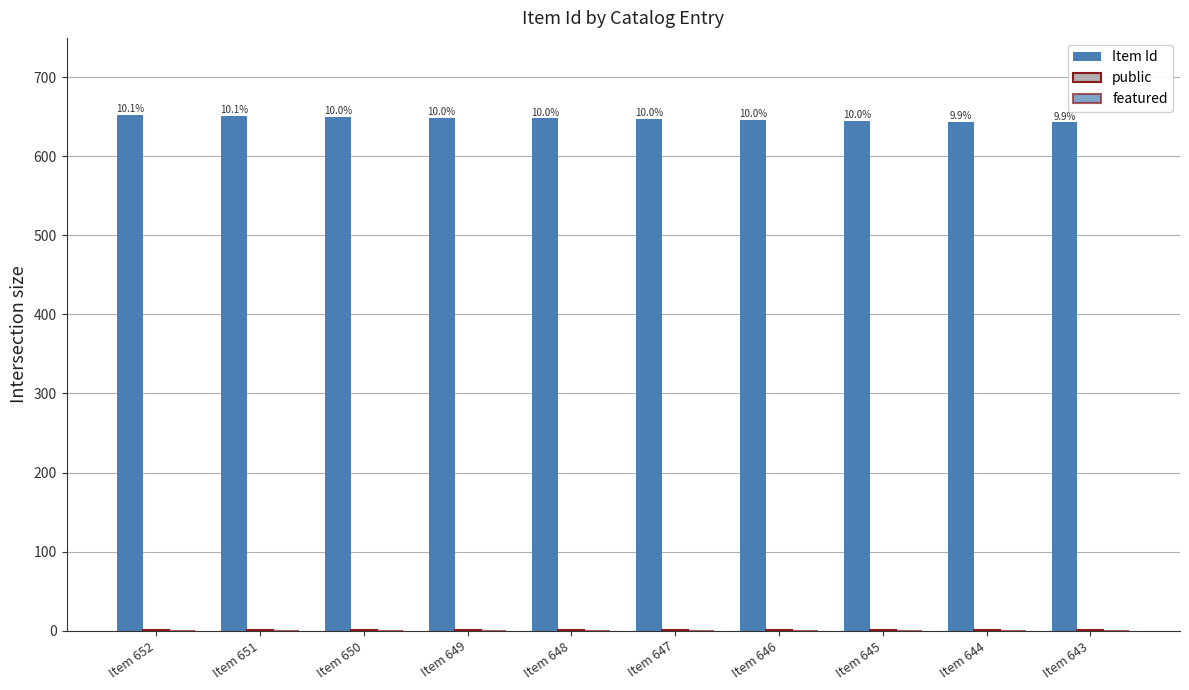

Reading left to right, extract all data points from this chart.

Item Id: Item 652=652	Item 651=651	Item 650=650	Item 649=649	Item 648=648	Item 647=647	Item 646=646	Item 645=645	Item 644=644	Item 643=643
public: Item 652=1	Item 651=1	Item 650=1	Item 649=1	Item 648=1	Item 647=1	Item 646=1	Item 645=1	Item 644=1	Item 643=1
featured: Item 652=0	Item 651=0	Item 650=0	Item 649=0	Item 648=0	Item 647=0	Item 646=0	Item 645=0	Item 644=0	Item 643=0